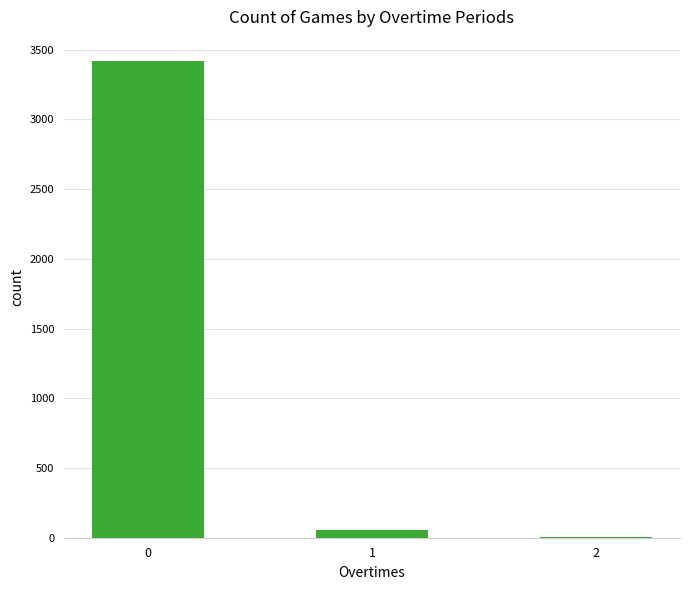

What is the sum of all values?

3482